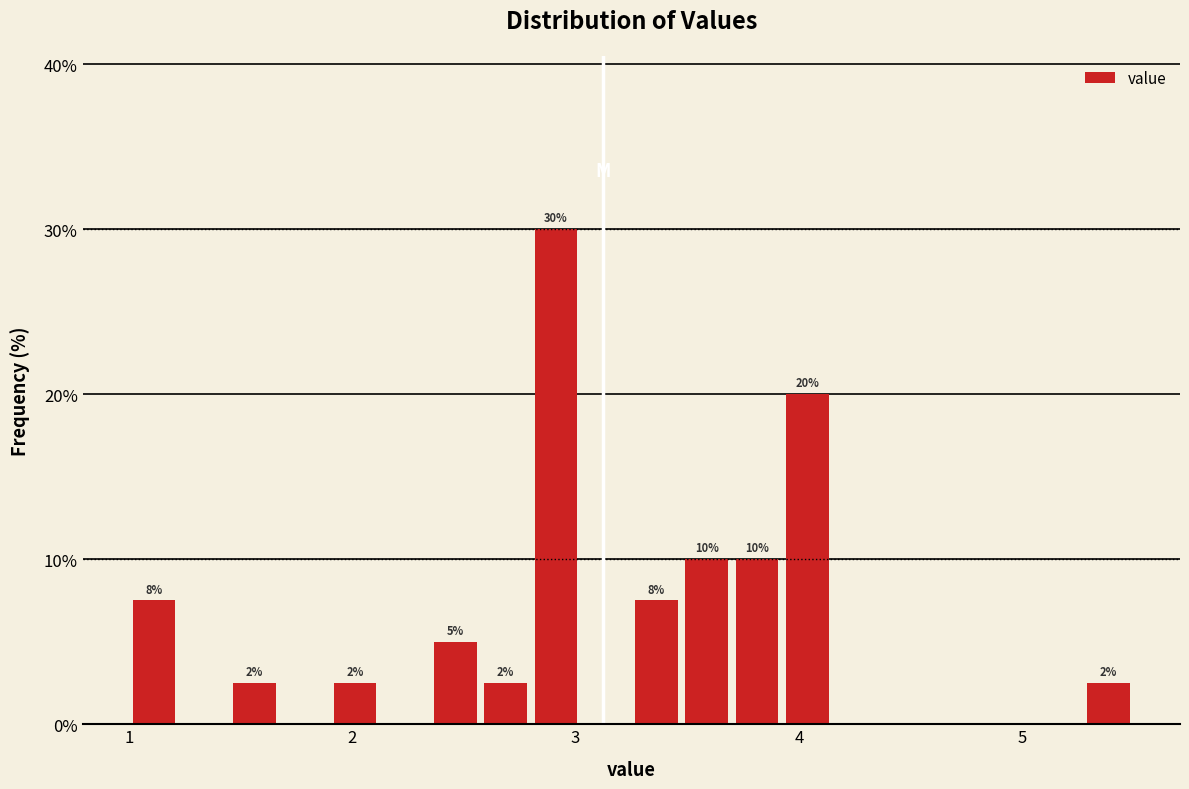

Around what value on the x-axis is the tallest bar? Give the approximate position of its centre, as read against the axis.

2.9